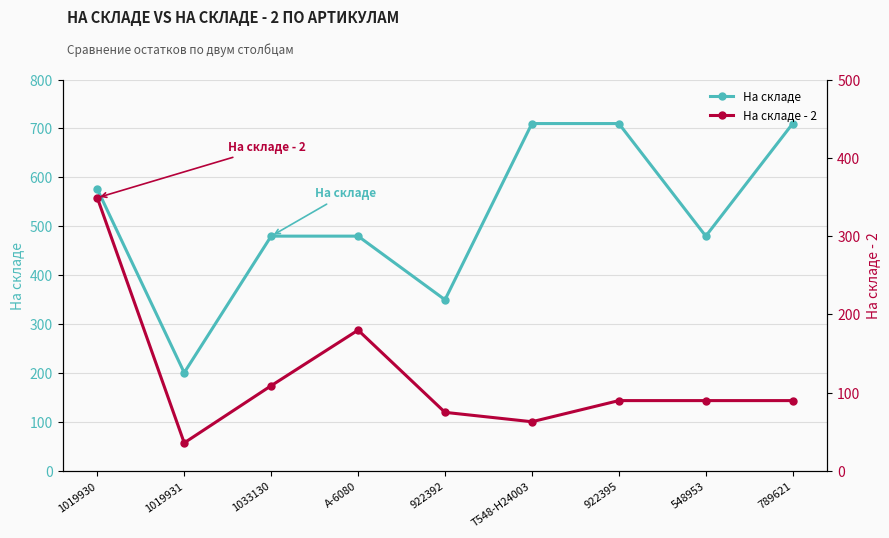

Rank the series by their maximum value, from lowest to highest.

На складе - 2, На складе